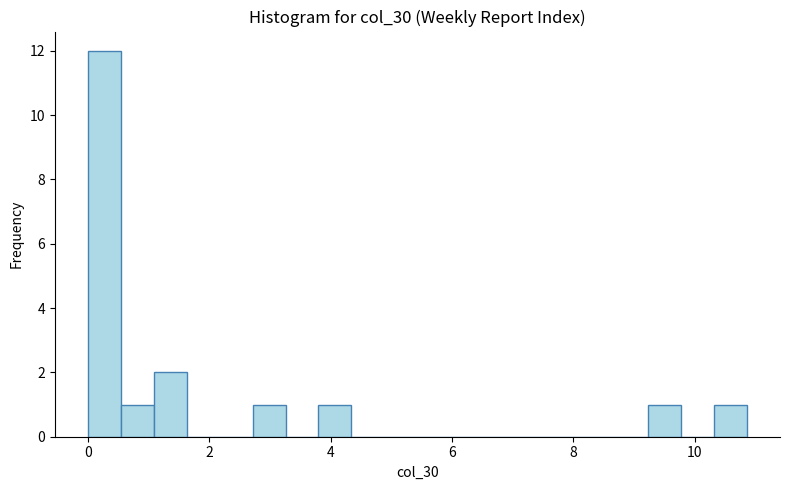

Read against the x-axis, roughly where is the centre of the tallest bar?

0.2